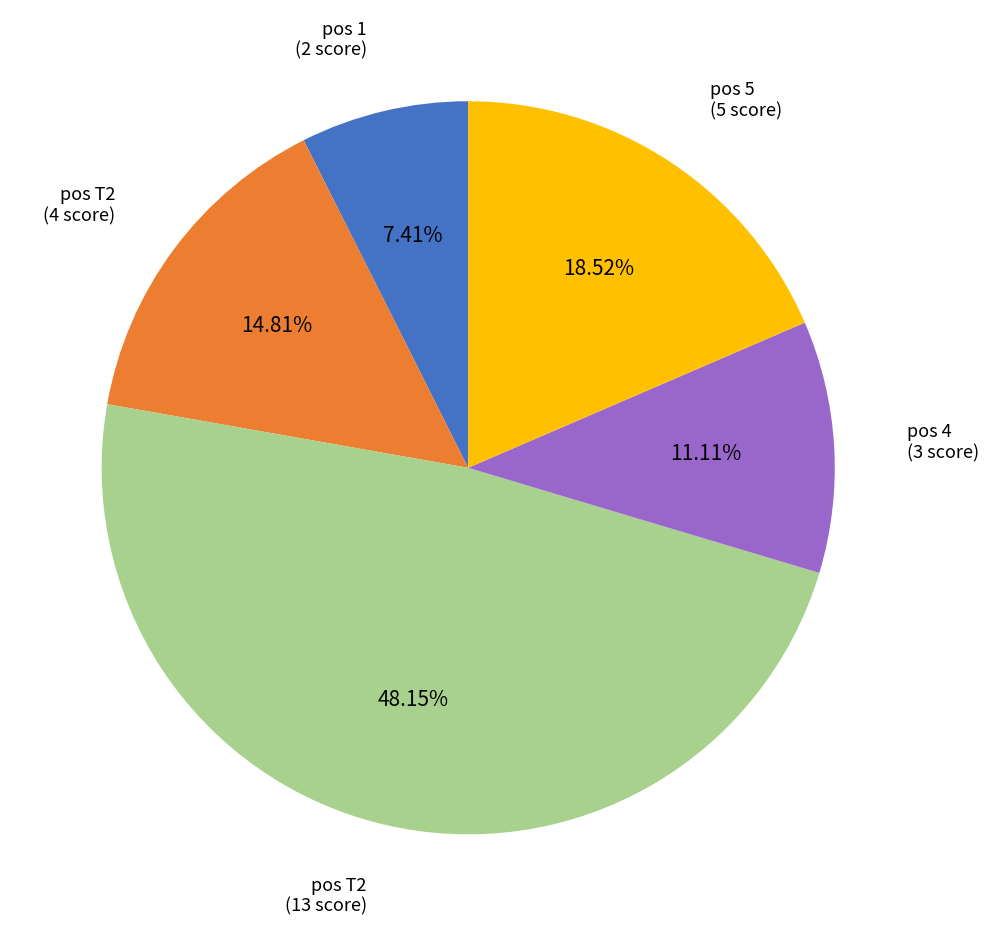

Is there any slice that represents more than half of the pie?

No